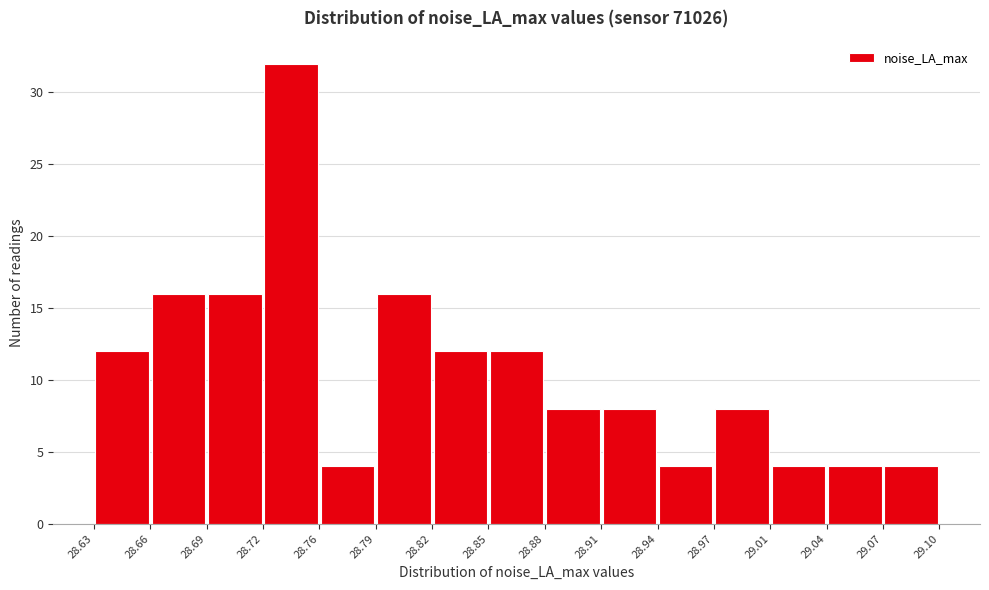

Reading left to right, list every bar in this chart as the range it spans on the x-axis followed by its height. The values are not printed on the chart, so give them approximately, as read against the axis.

28.63 to 28.66: 12
28.66 to 28.69: 16
28.69 to 28.72: 16
28.72 to 28.76: 32
28.76 to 28.79: 4
28.79 to 28.82: 16
28.82 to 28.85: 12
28.85 to 28.88: 12
28.88 to 28.91: 8
28.91 to 28.94: 8
28.94 to 28.97: 4
28.97 to 29.01: 8
29.01 to 29.04: 4
29.04 to 29.07: 4
29.07 to 29.10: 4